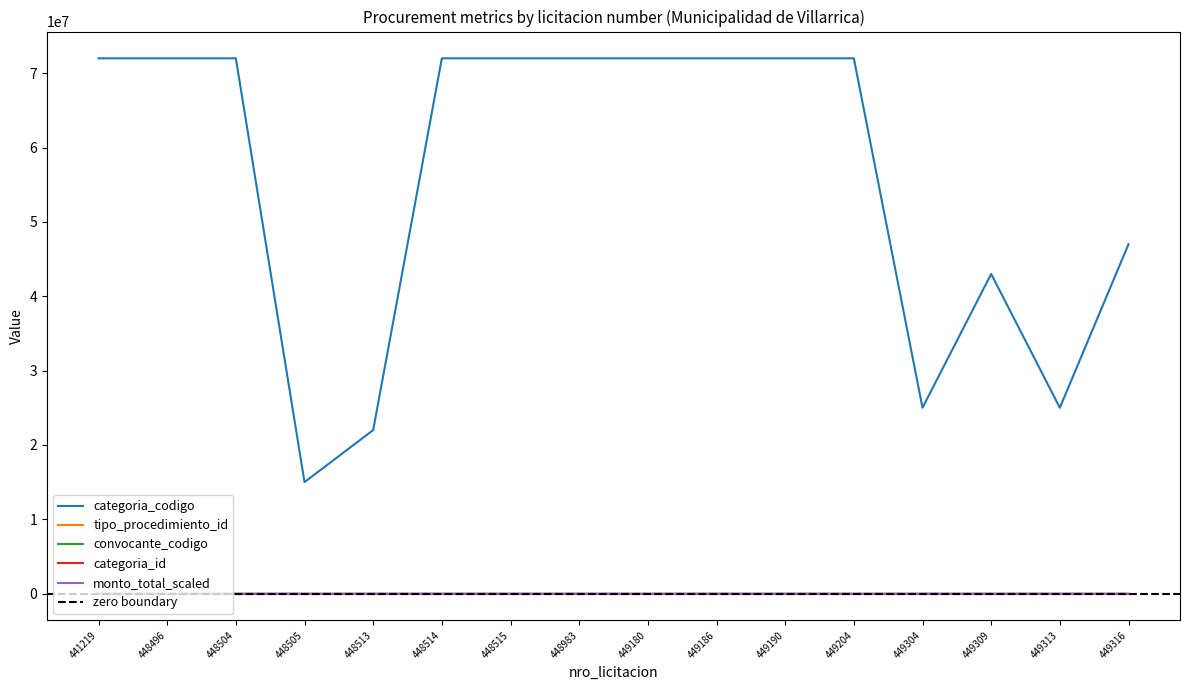

The value of categoria_codigo at 448515 is 20871107. True or false?

False